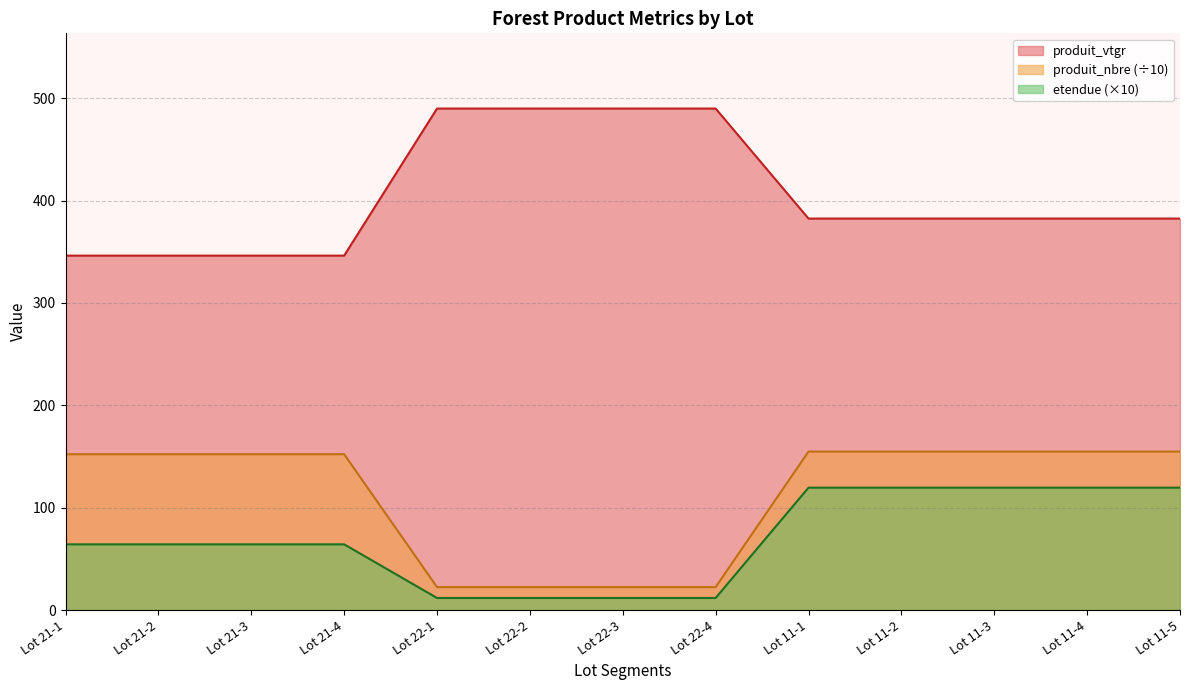

What are all the series names shown in the legend?

produit_vtgr, produit_nbre (÷10), etendue (×10)